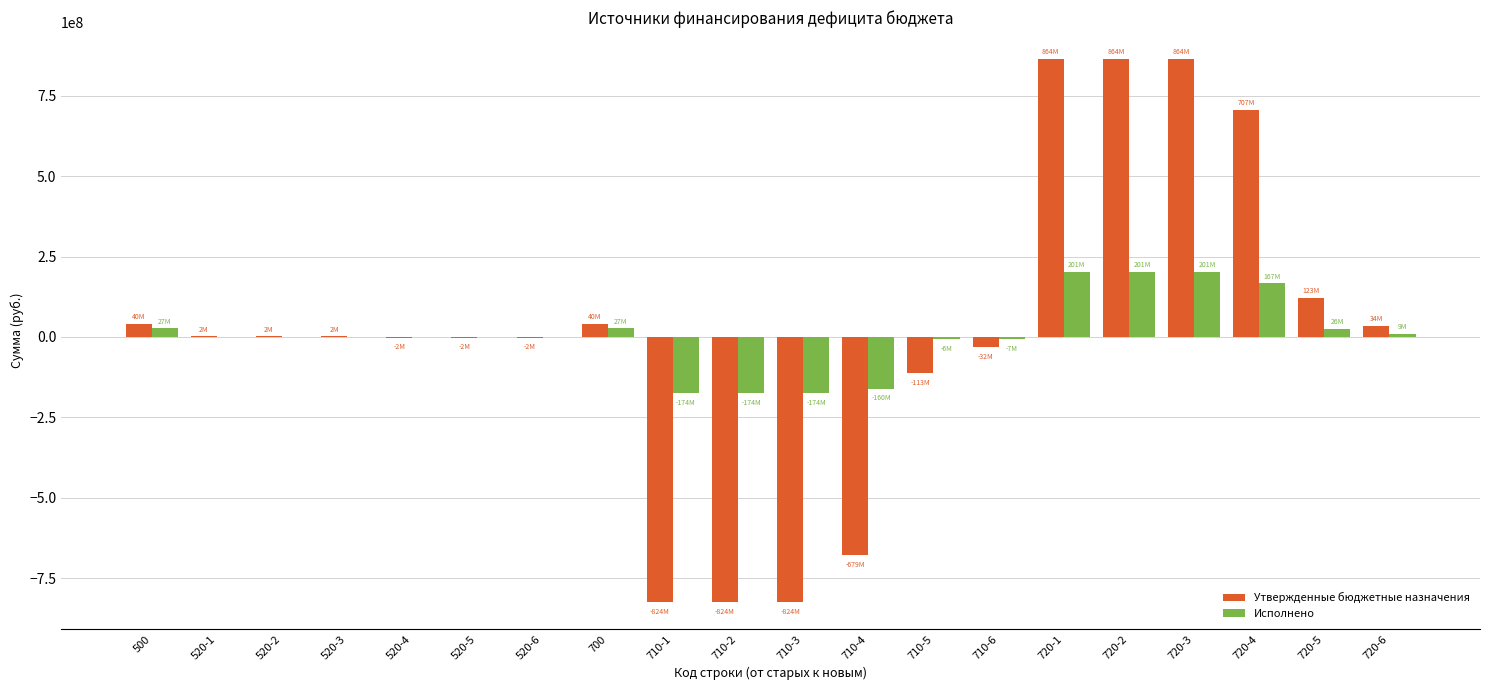

What is the total value across all series at 720-2?

1065229299.2